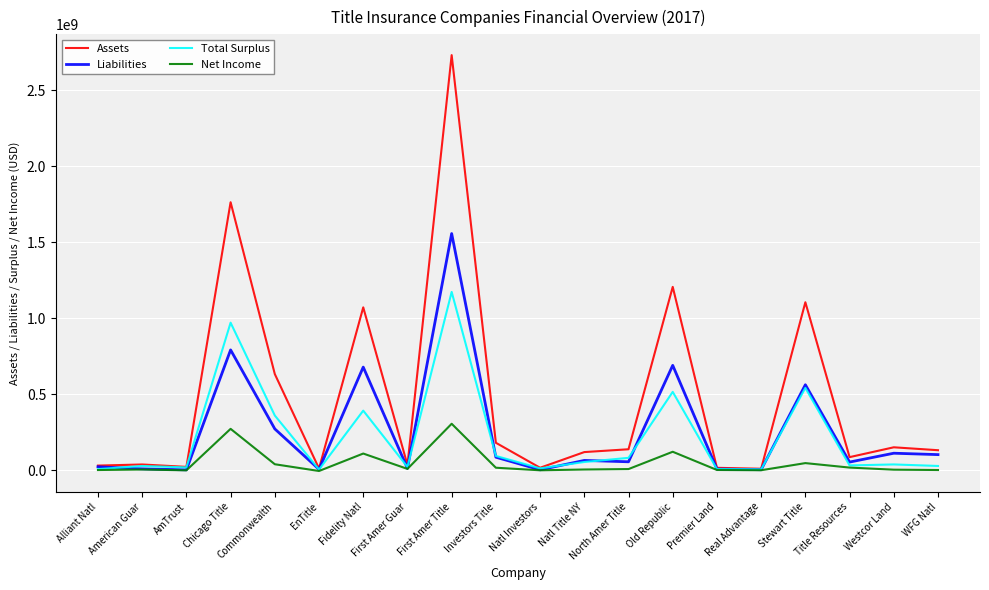

What are all the series names shown in the legend?

Assets, Liabilities, Total Surplus, Net Income